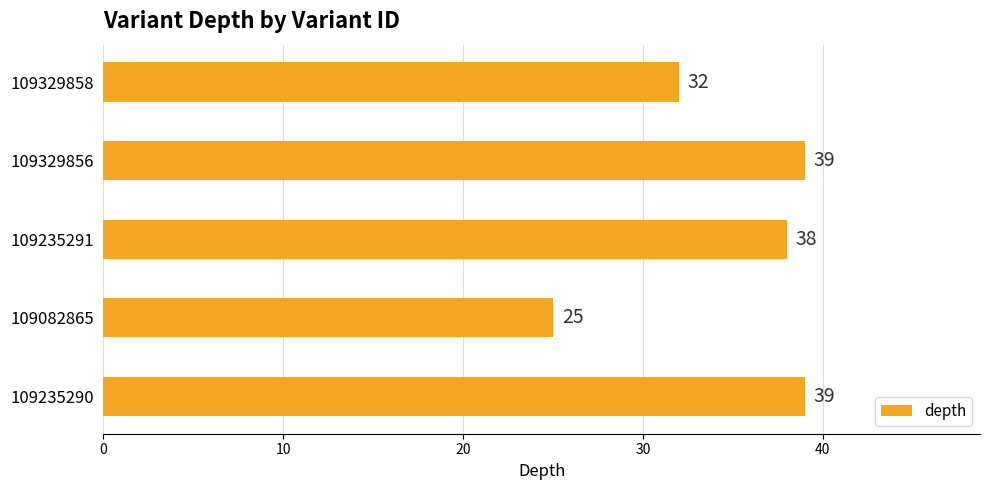

What is the minimum value shown in the chart?

25